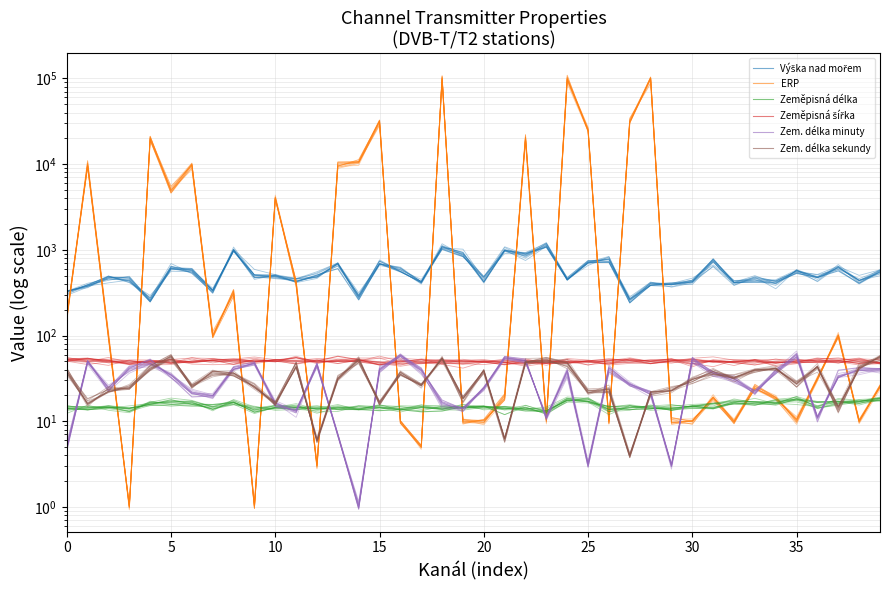

Which category has the highest value in the Výška nad mořem series?

23